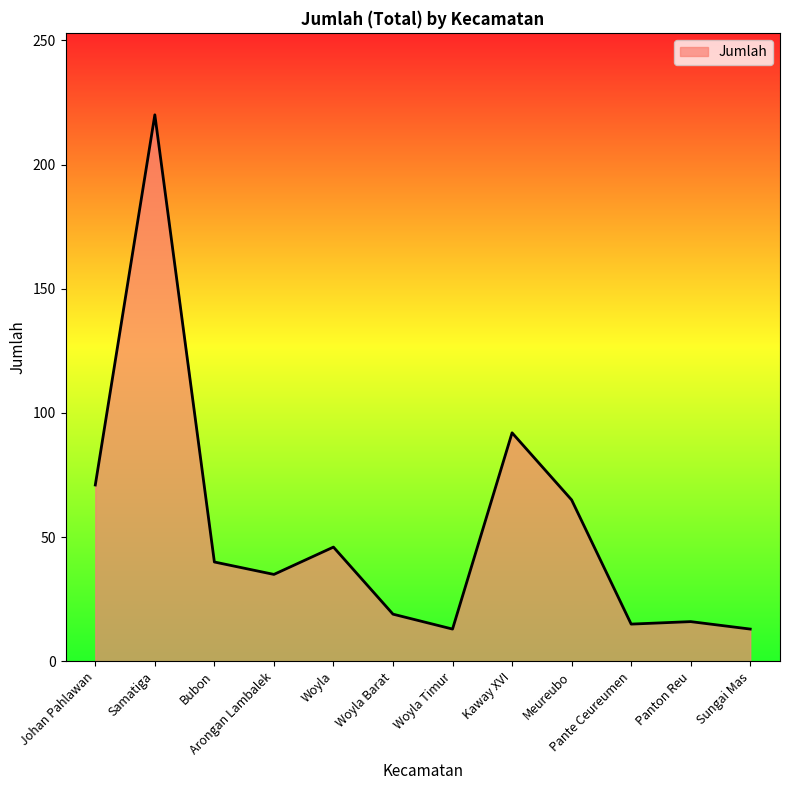

Approximately how many times larger is the value at Samatiga compared to Sungai Mas?

16.9